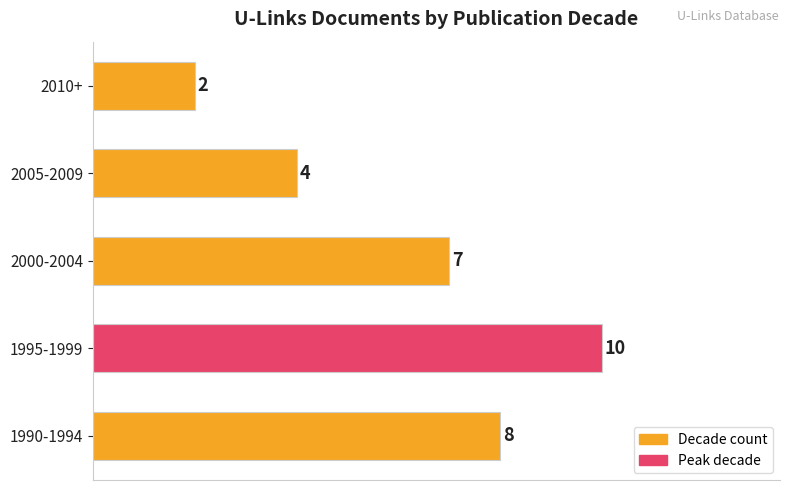

How many data points are less than 7?

2